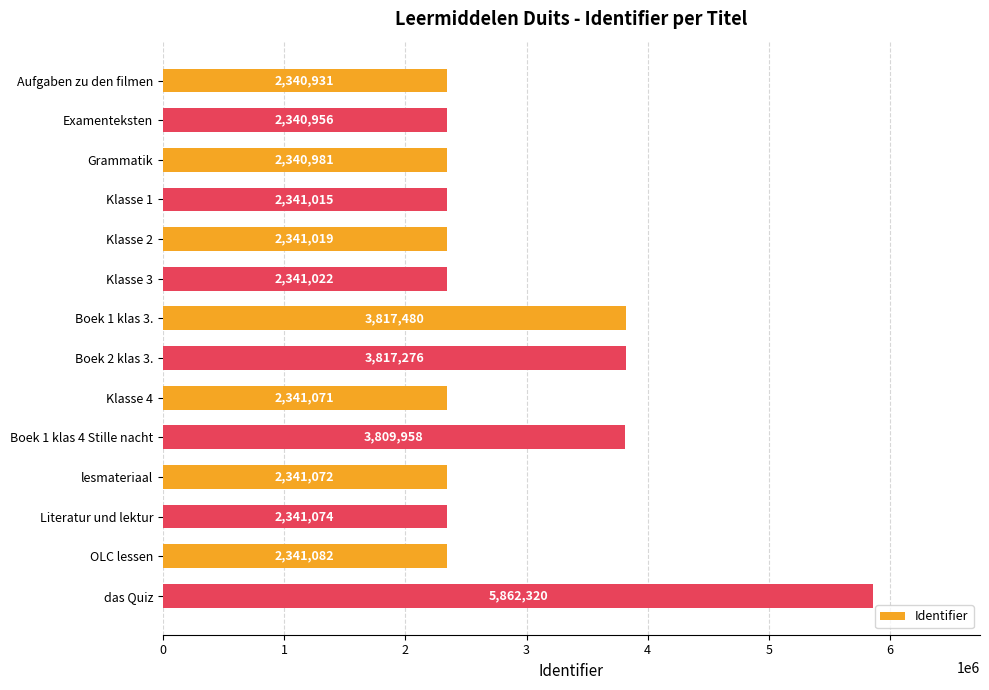

Rank the categories by value from highest to lowest.

das Quiz, Boek 1 klas 3., Boek 2 klas 3., Boek 1 klas 4 Stille nacht, OLC lessen, Literatur und lektur, lesmateriaal, Klasse 4, Klasse 3, Klasse 2, Klasse 1, Grammatik, Examenteksten, Aufgaben zu den filmen